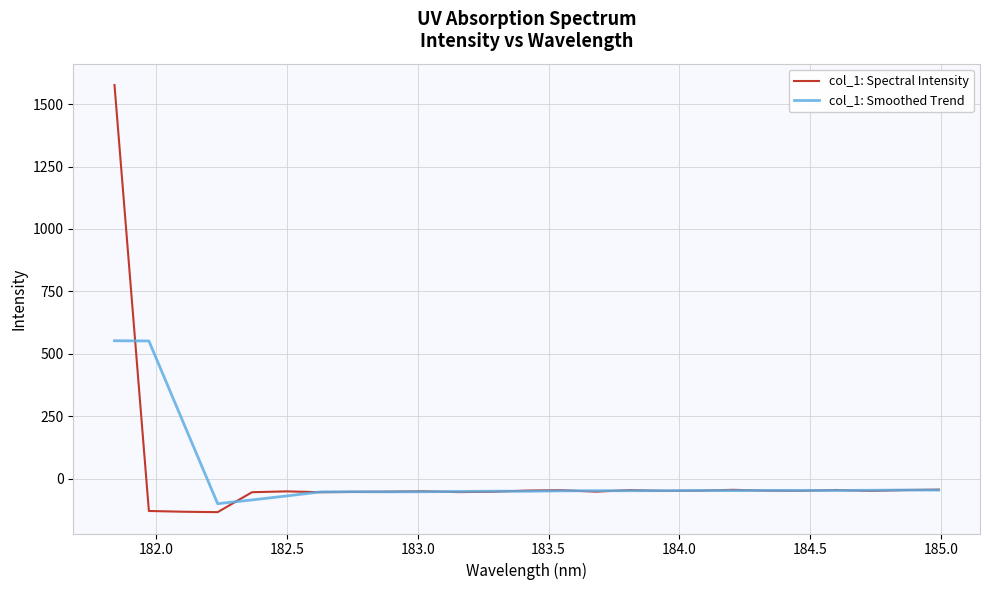

Which series has the largest range (max minus min)?

col_1: Spectral Intensity